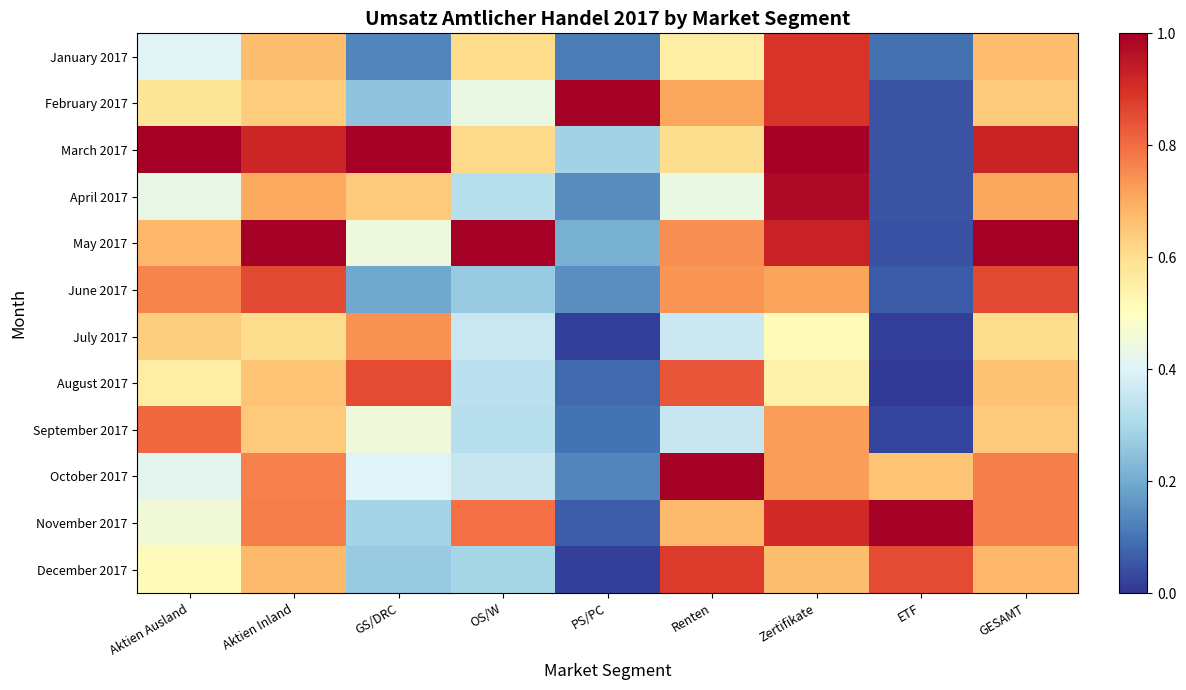

What is the spread (max minus min) of values at OS/W?

0.7